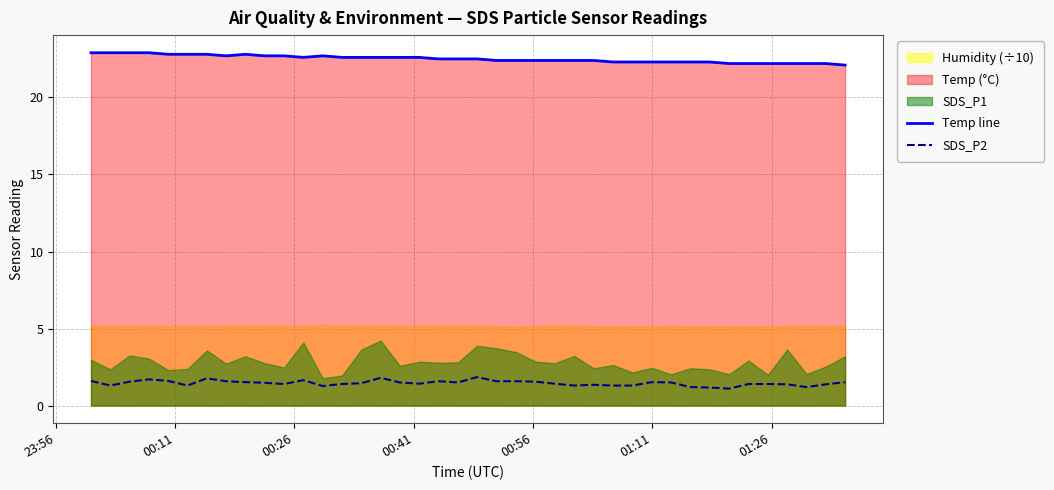

How many lines are shown in the chart?

2